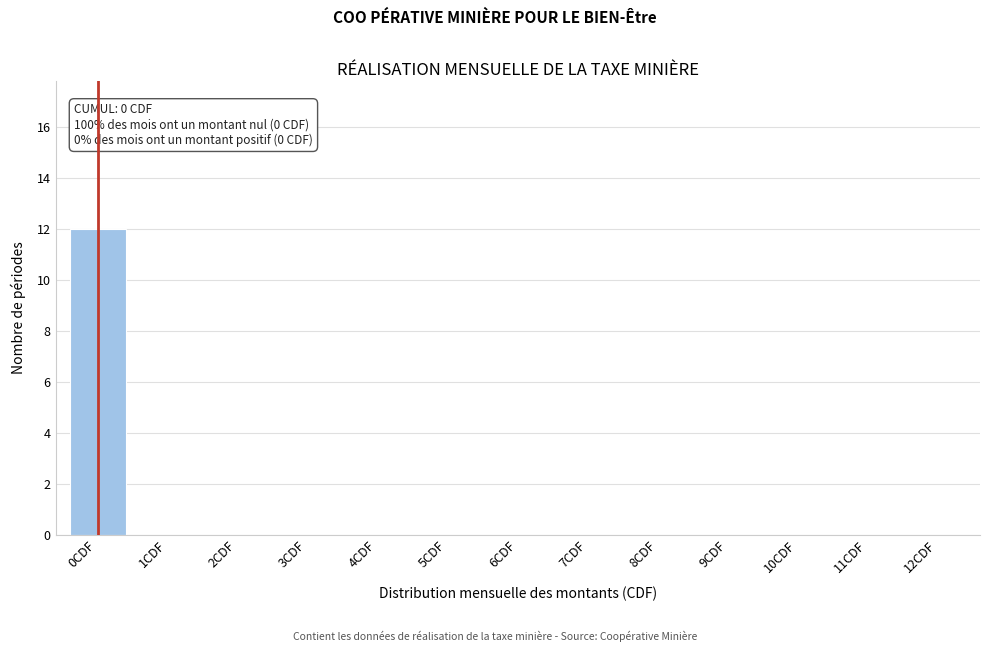

Reading right to left, list all the values displayed in this chart.

12CDF=0	11CDF=0	10CDF=0	9CDF=0	8CDF=0	7CDF=0	6CDF=0	5CDF=0	4CDF=0	3CDF=0	2CDF=0	1CDF=0	0CDF=12